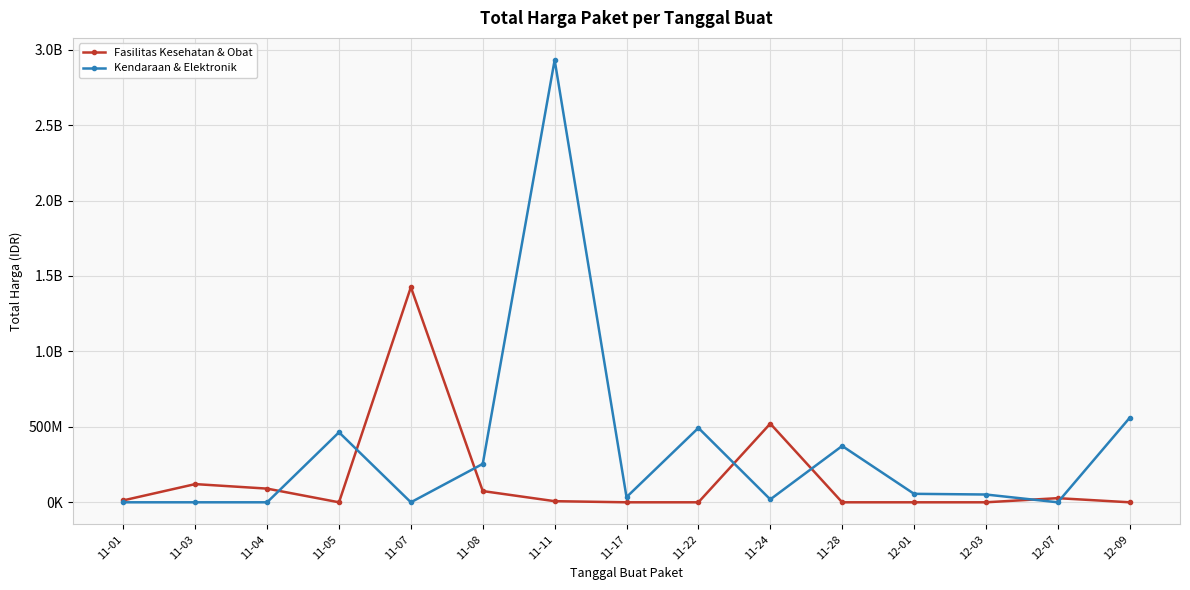

Which series has the largest range (max minus min)?

Kendaraan & Elektronik